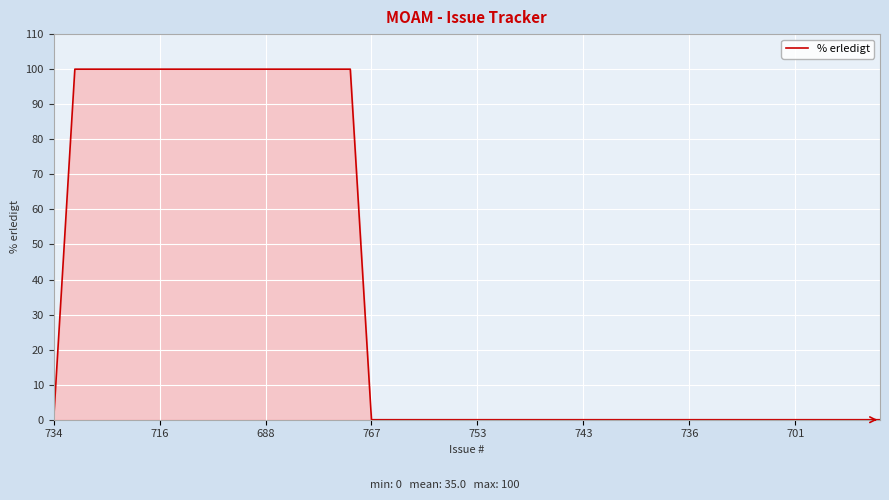

What is the maximum value shown in the chart?

100